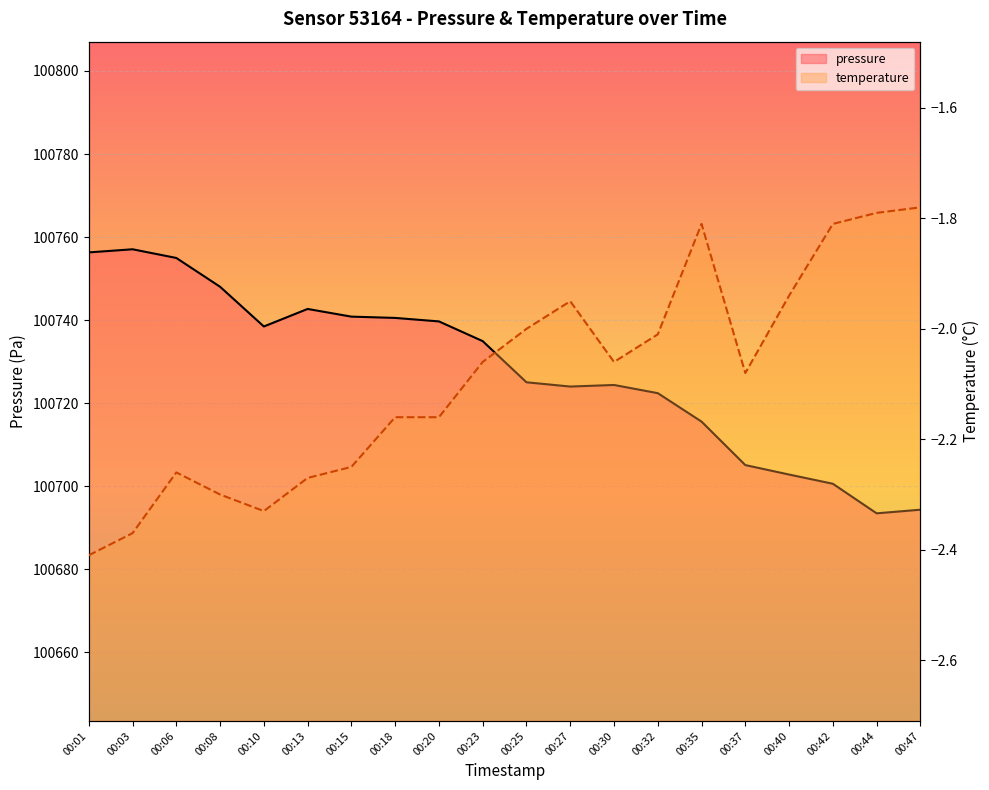

In pressure, how many points are higher than both neighbors (excluding endpoints)?

3